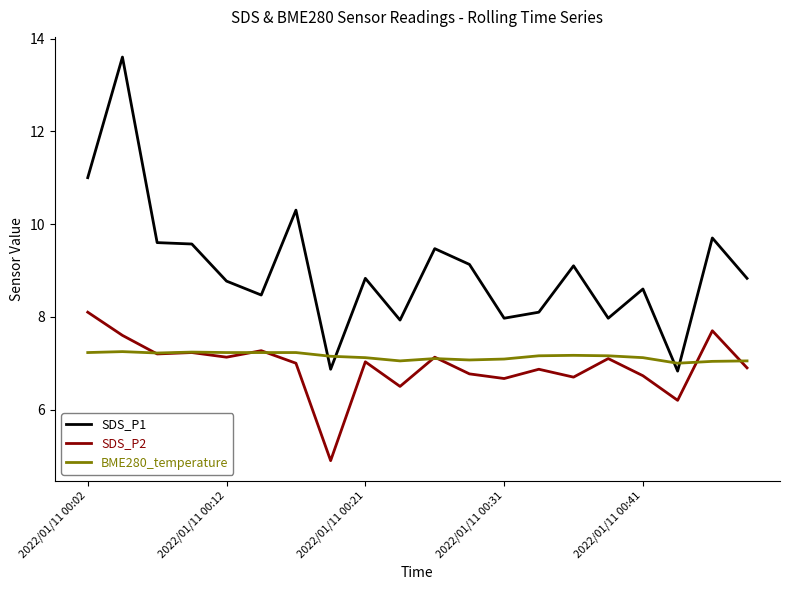

True or false: SDS_P2 and SDS_P1 cross at least once.

False